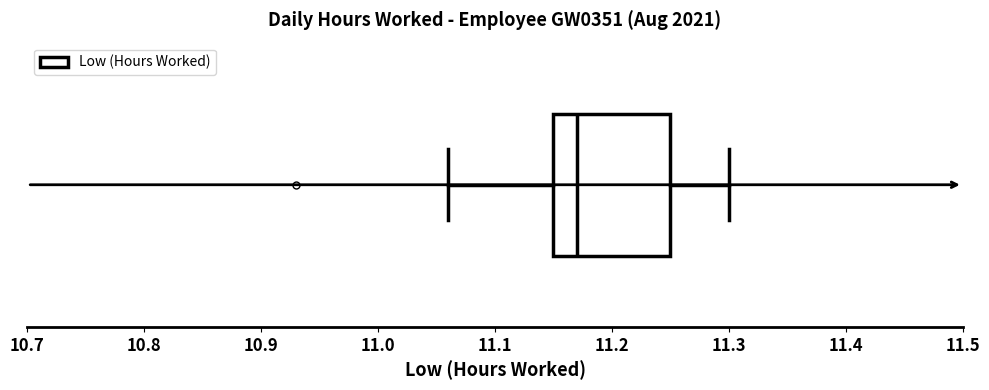

Read this box plot against the x-axis: the position of the median line, the range covered by the box, and the ends of both whiskers. The values are not printed on the chart, so give them approximately, as read against the axis.

median 11.17, box 11.15 to 11.25, whiskers 11.06 to 11.30